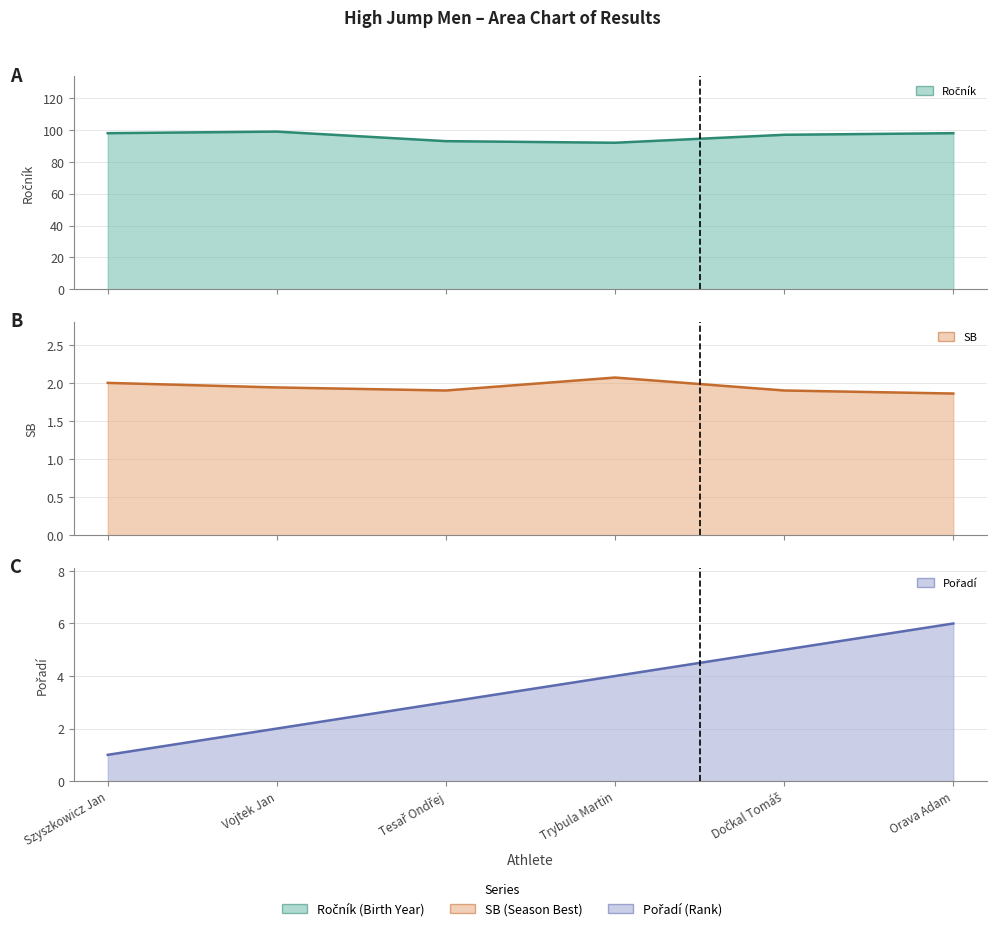

The Ročník line series shows 97.0 at Dočkal Tomáš. True or false?

True